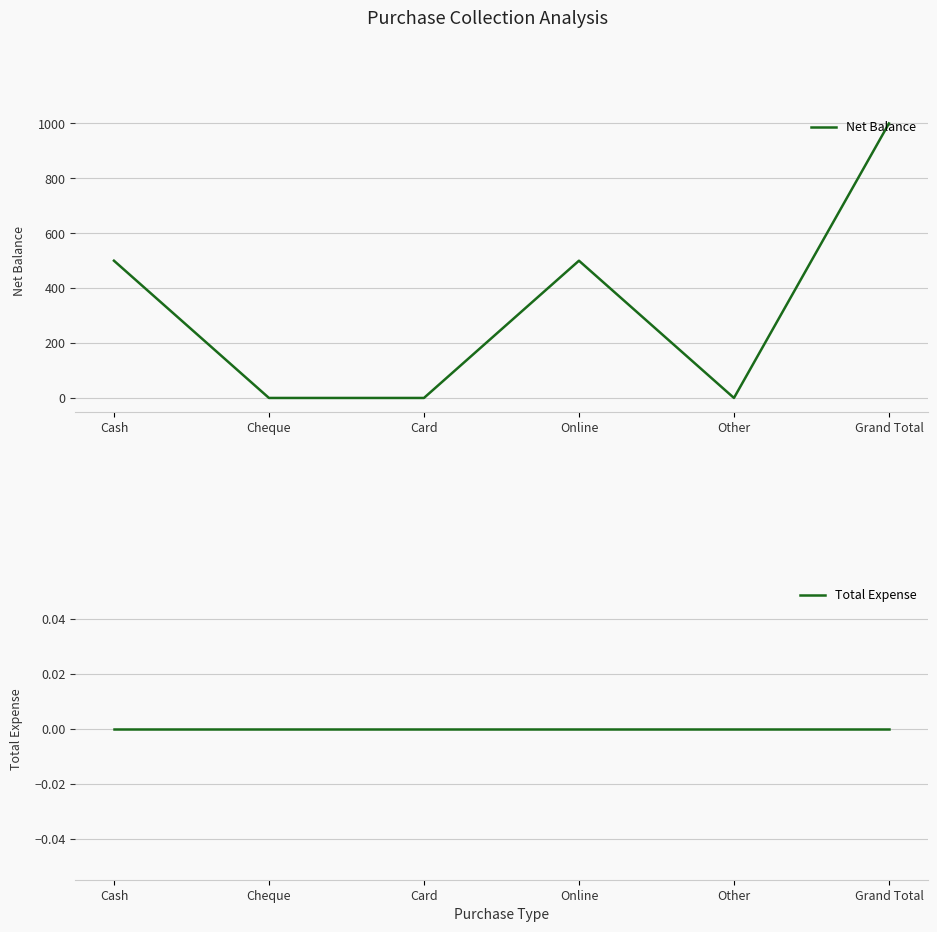

How many data points does each series have?

6